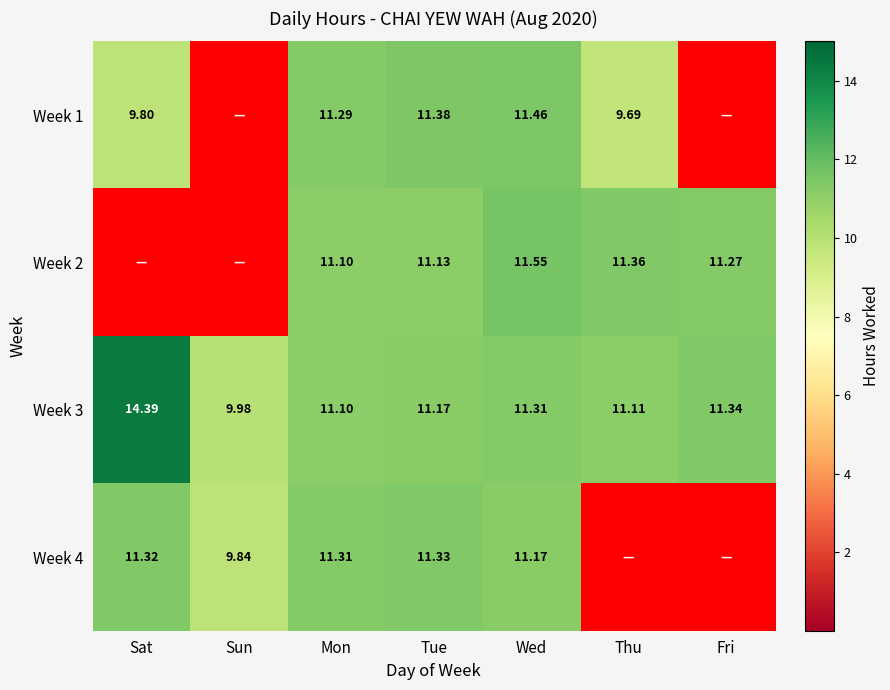

At Thu, list the series in order from largest to smallest.

Week 2, Week 3, Week 1, Week 4